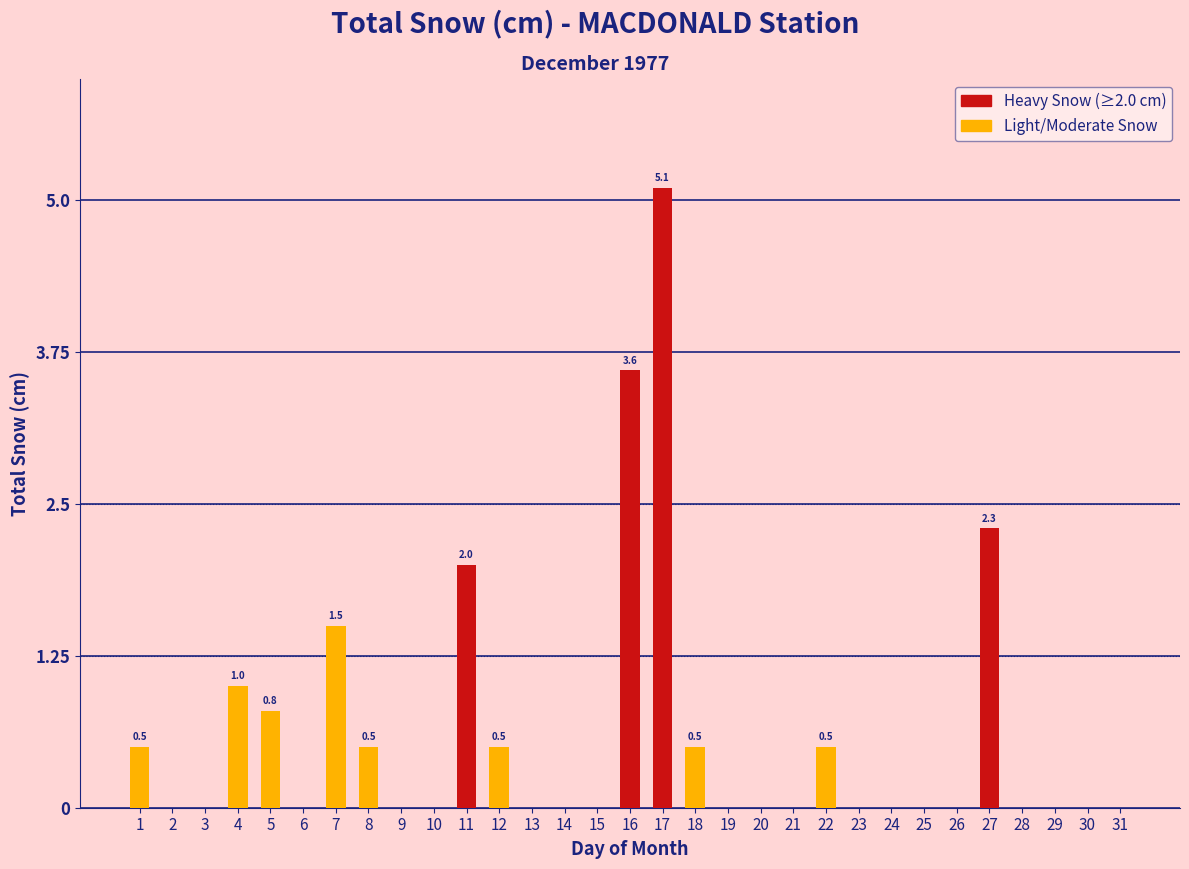

What is the change in value from 12 to 16?

+3.1